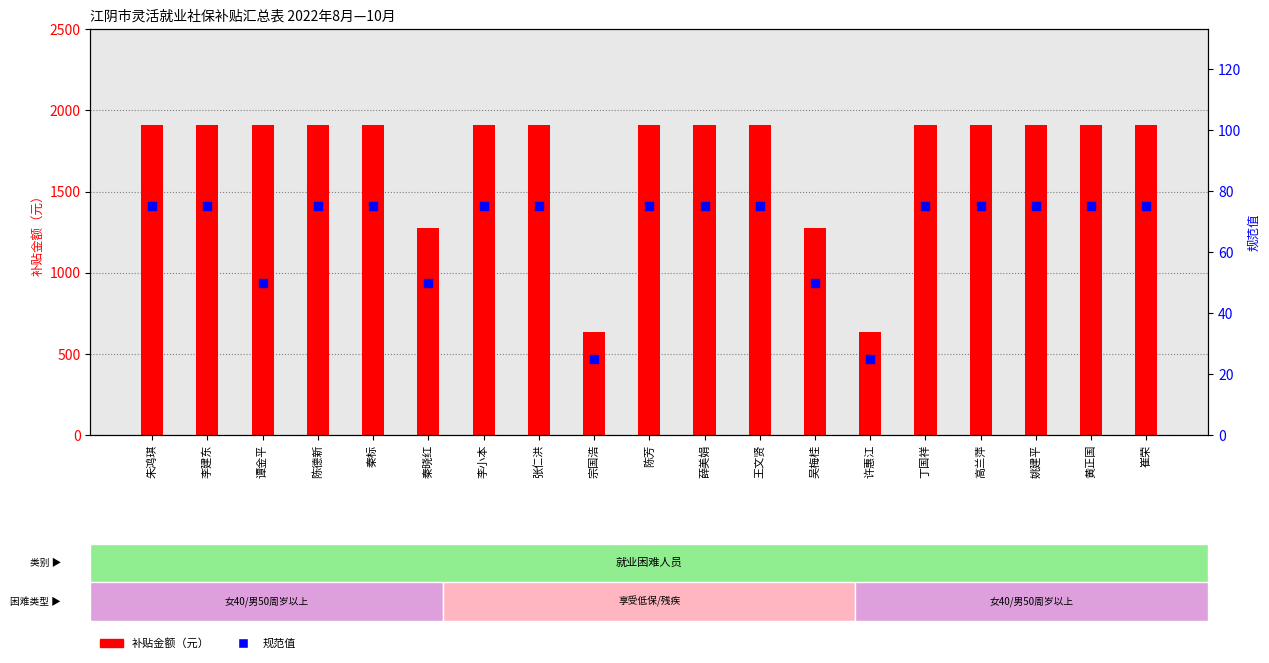

At how many categories does at least one series exceed 1362?

15